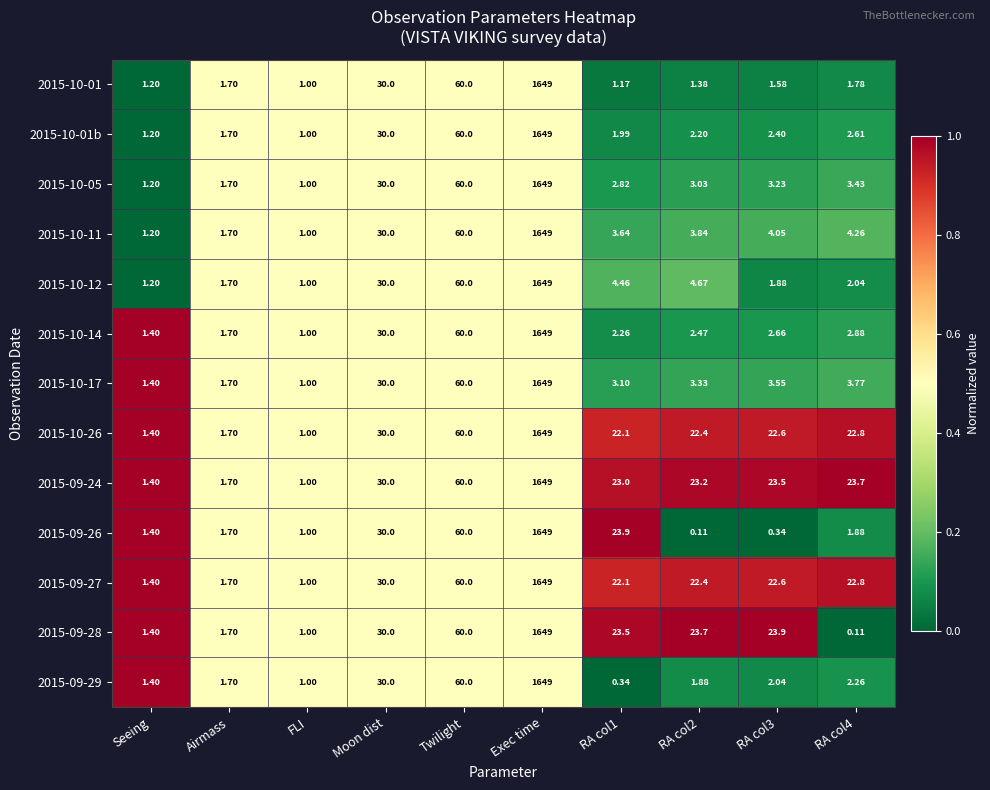

At which category is the sum across all series the highest?

Exec time